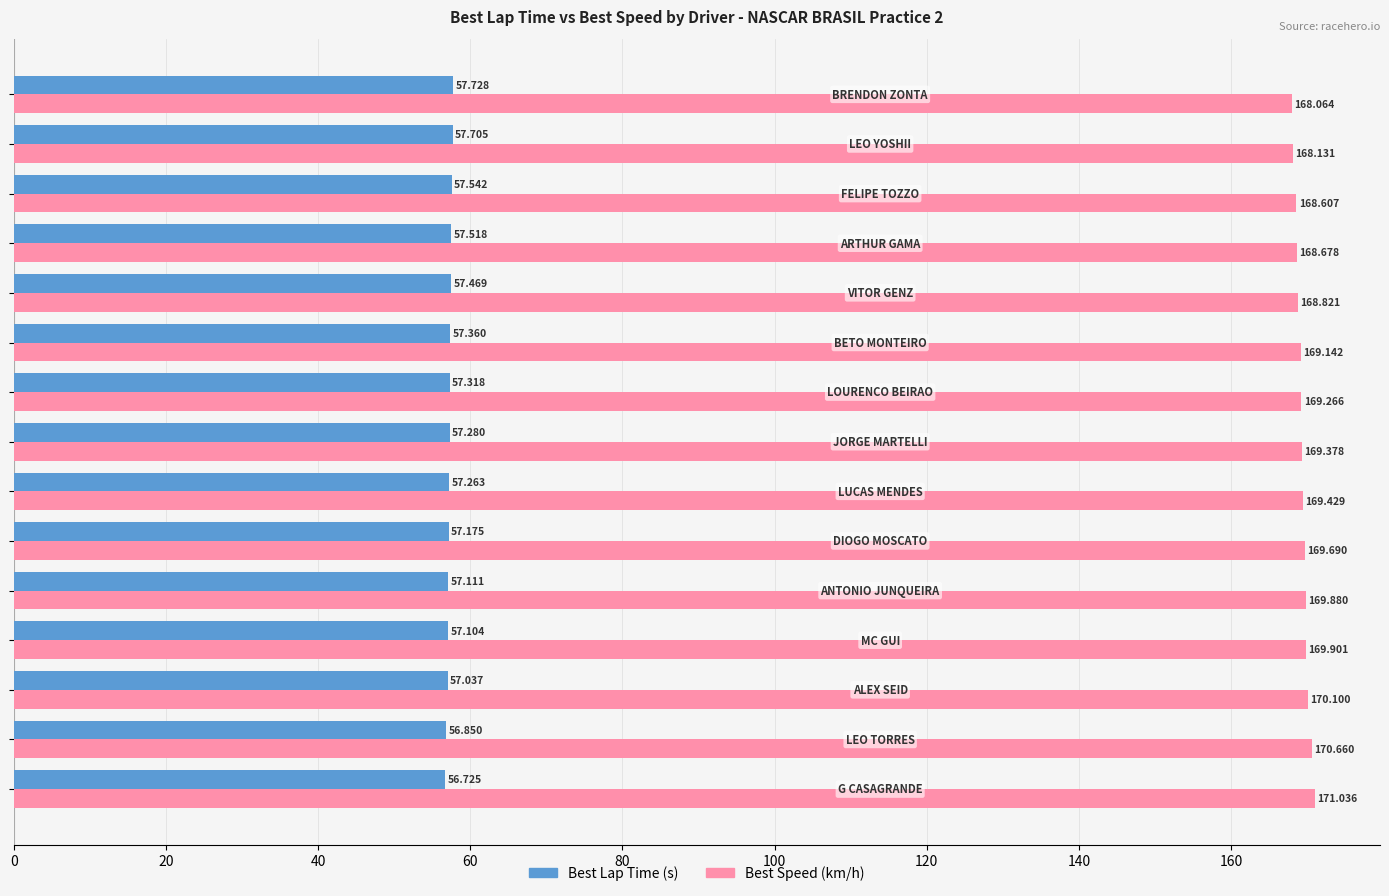

How many series are shown in this chart?

2